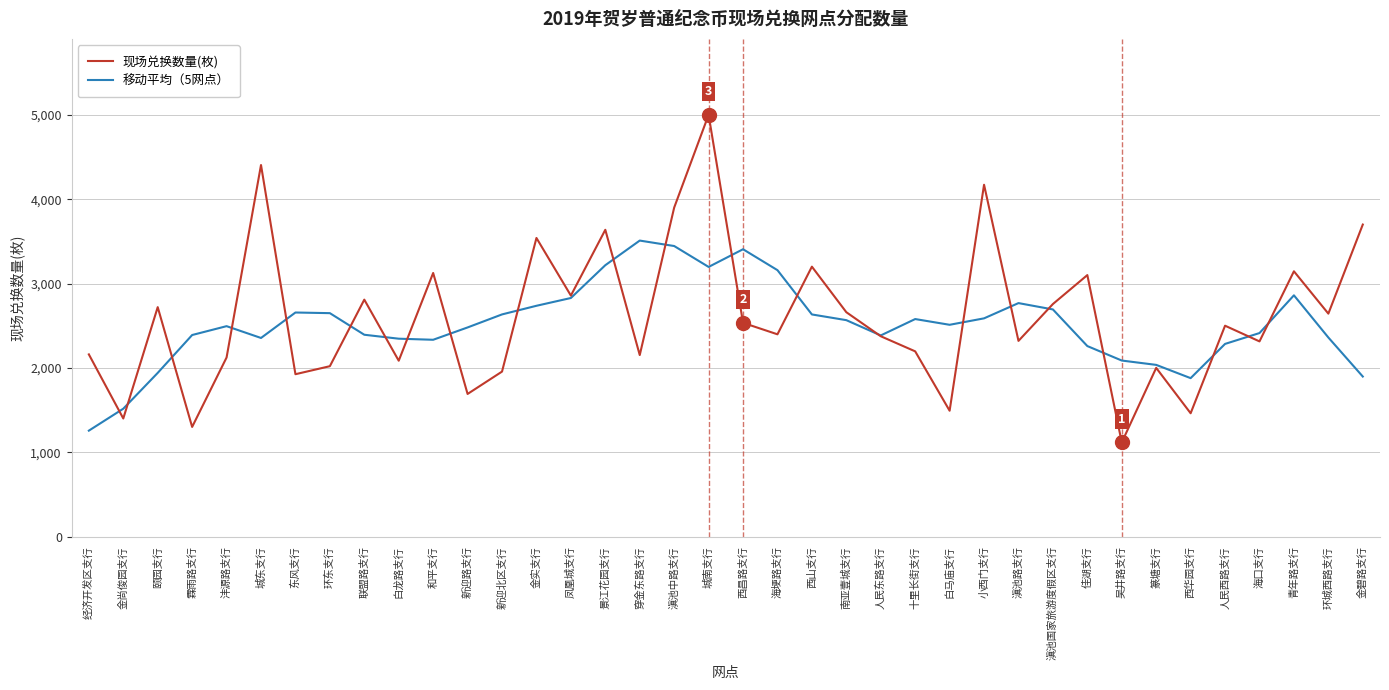

What are all the series names shown in the legend?

现场兑换数量(枚), 移动平均（5网点）